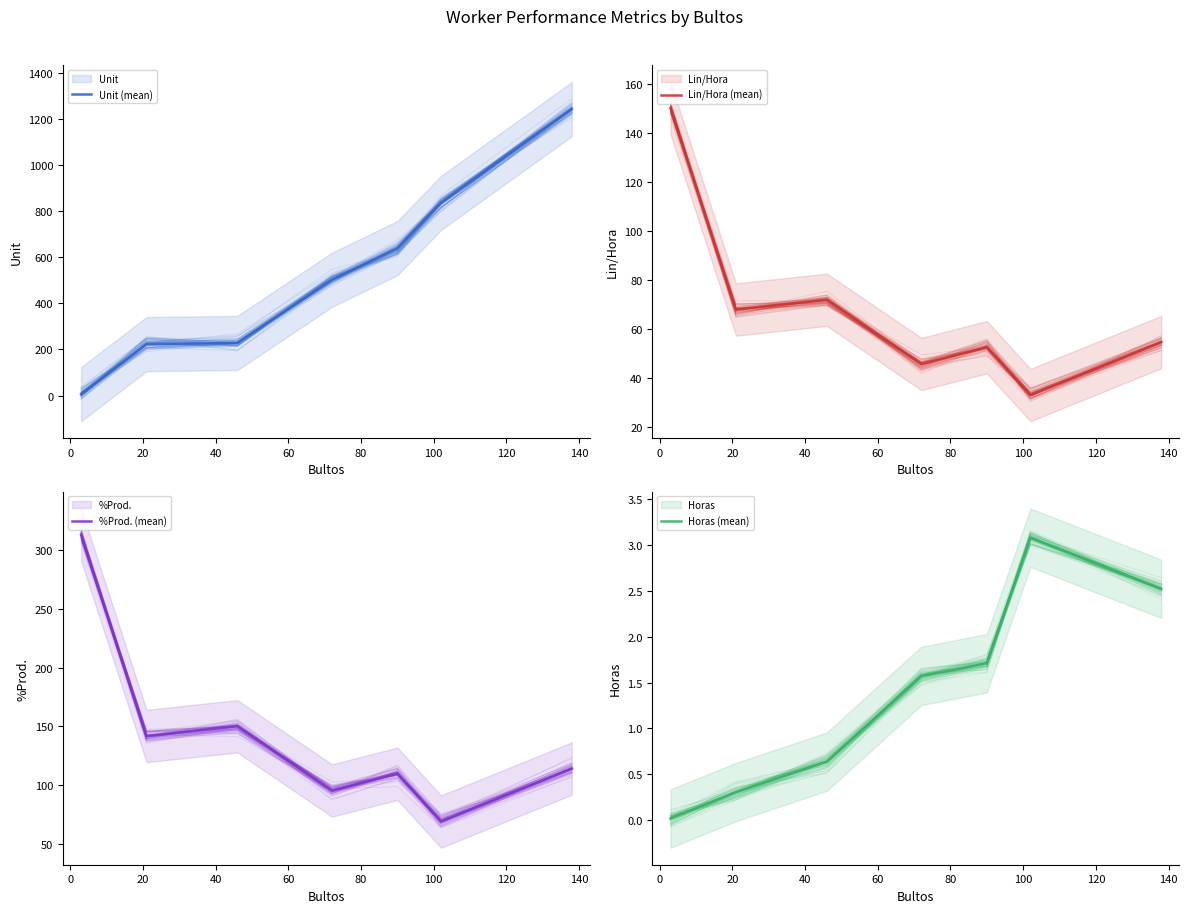

What is the greatest value displayed?

1242.0